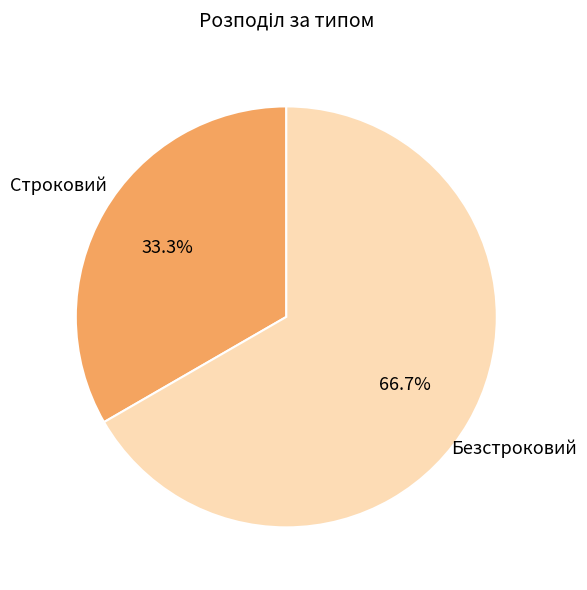

True or false: Безстроковий accounts for 67% of the total.

True